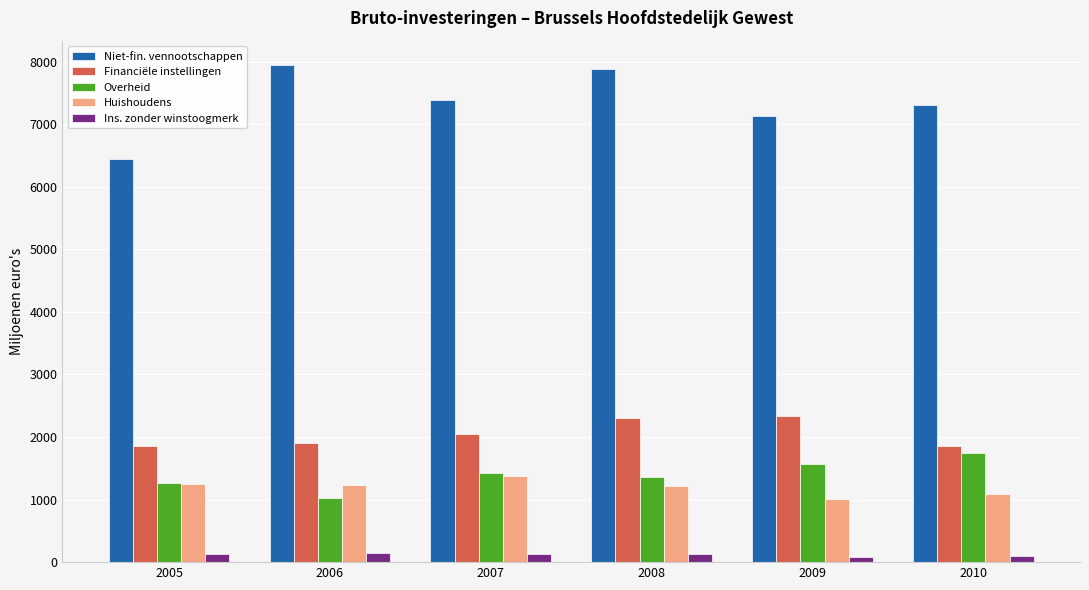

At how many categories does at least one series exceed 3671?

6